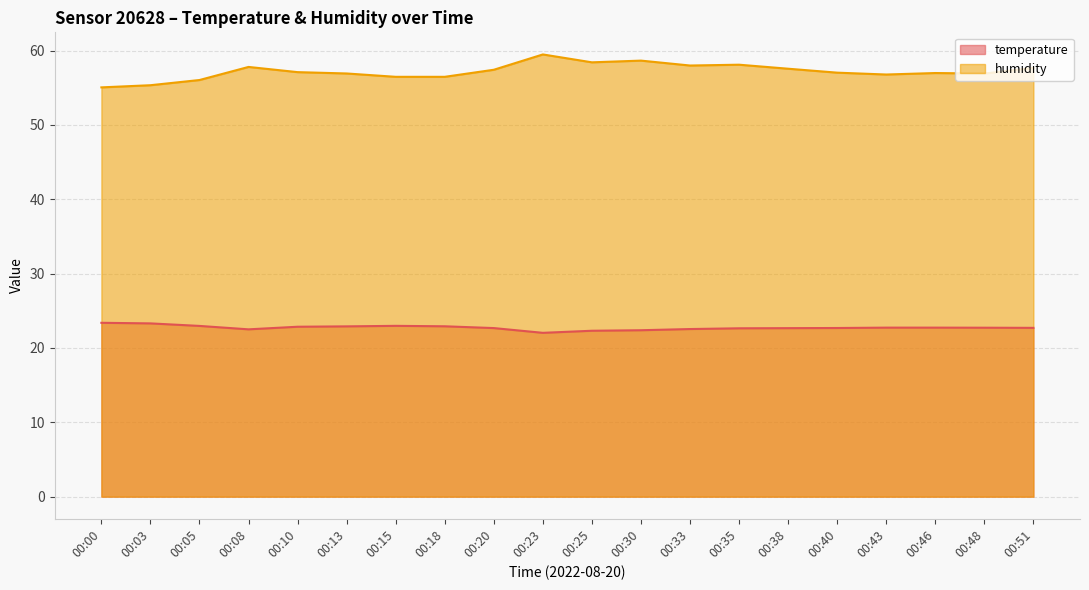

What is the value of the temperature point at the 16th from the left?

22.7